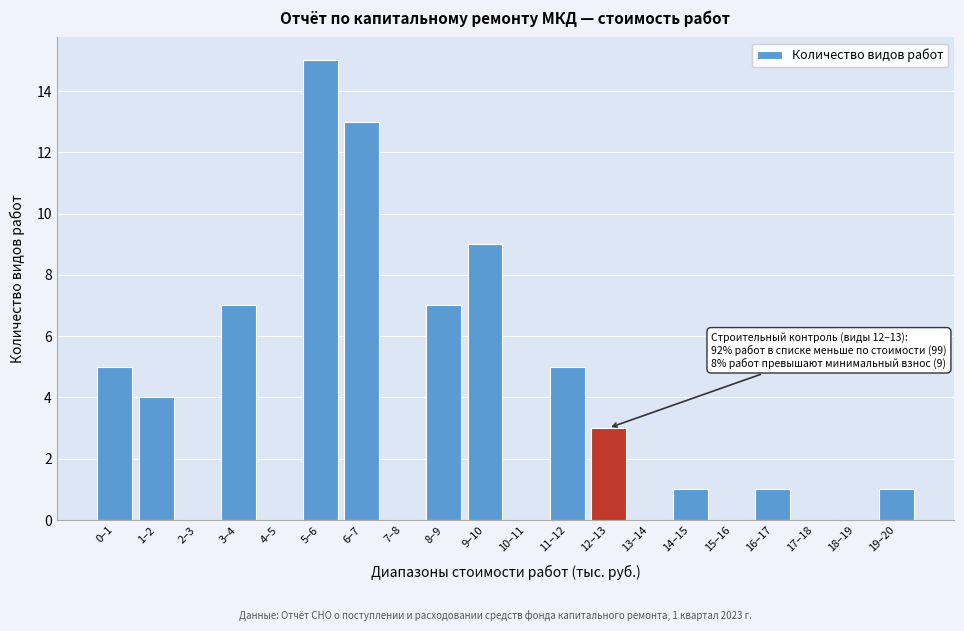

Reading left to right, transcribe all the data shown in this chart.

0–1=5	1–2=4	2–3=0	3–4=7	4–5=0	5–6=15	6–7=13	7–8=0	8–9=7	9–10=9	10–11=0	11–12=5	12–13=3	13–14=0	14–15=1	15–16=0	16–17=1	17–18=0	18–19=0	19–20=1